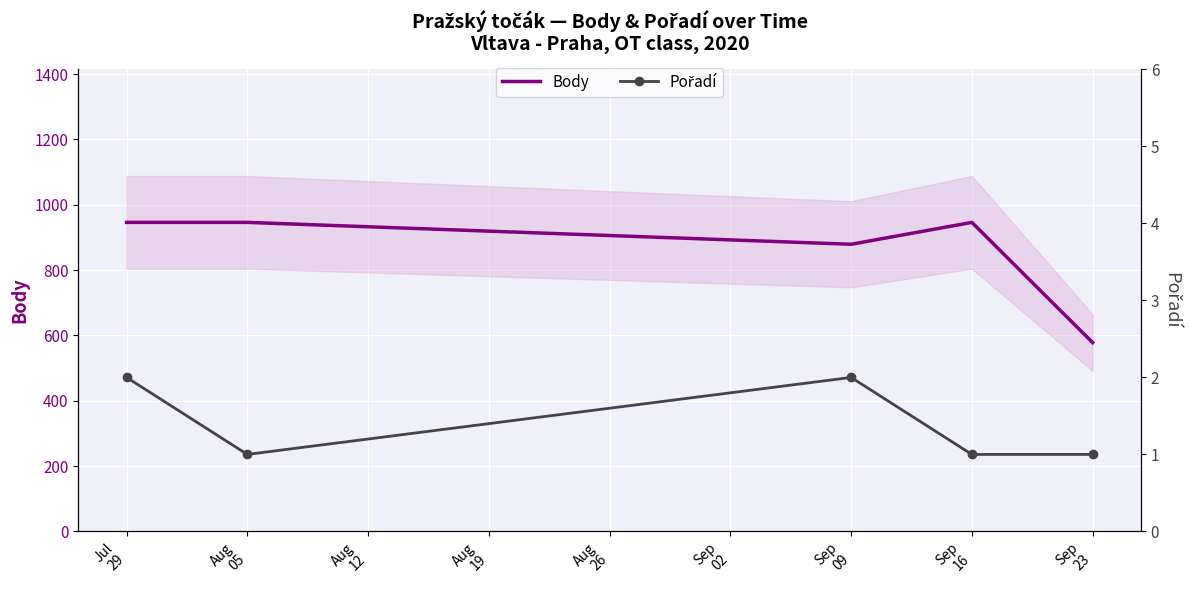

What is the lowest value of the Body series?

578